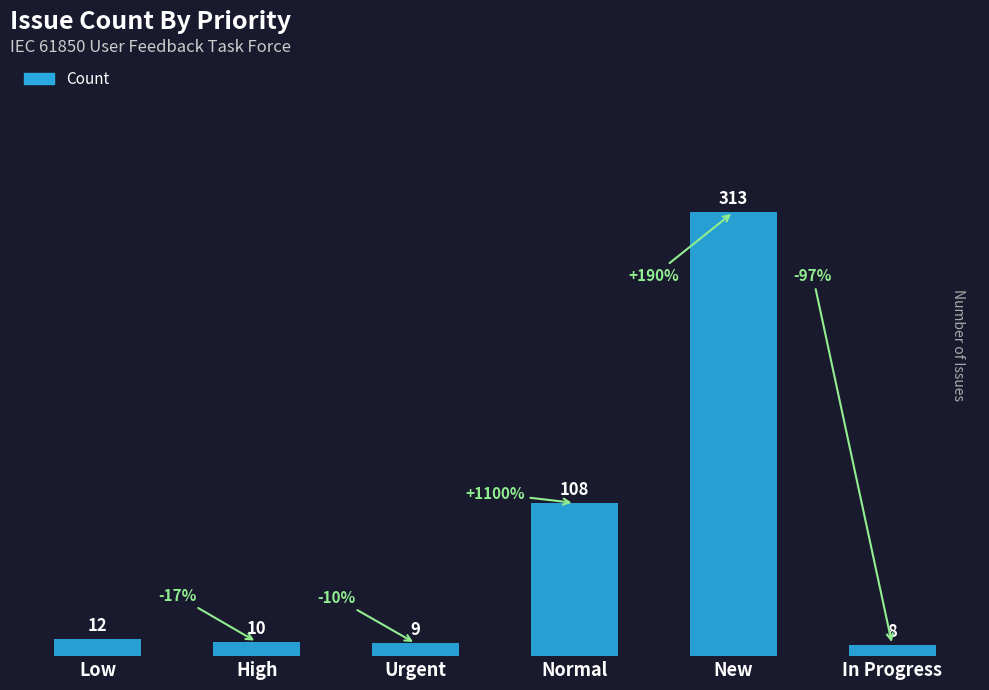

What is the change in value from High to Urgent?

-1